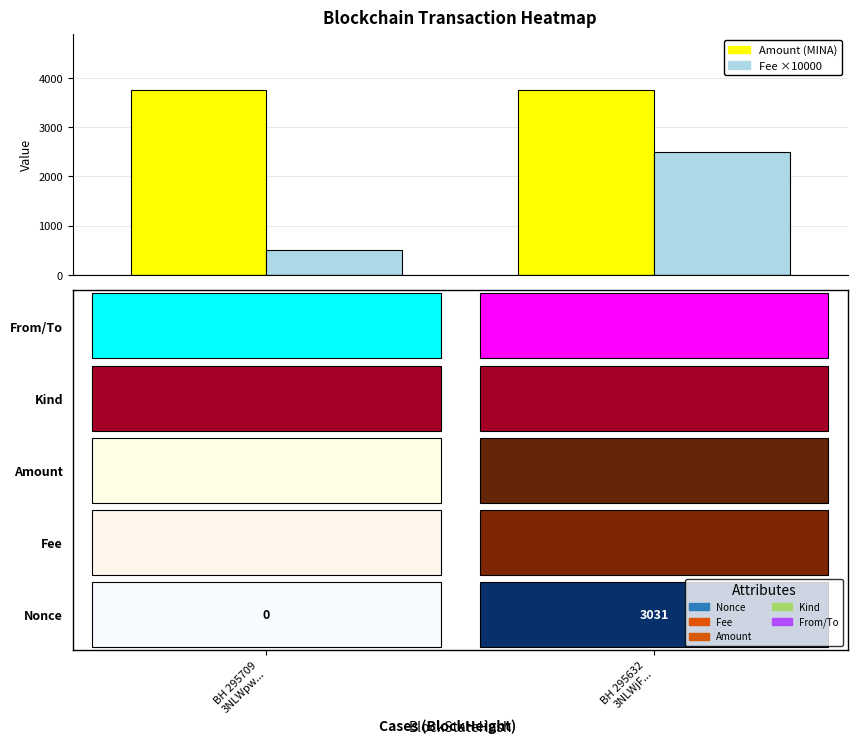

What is the sum of all Fee ×10000 values?

3000.0